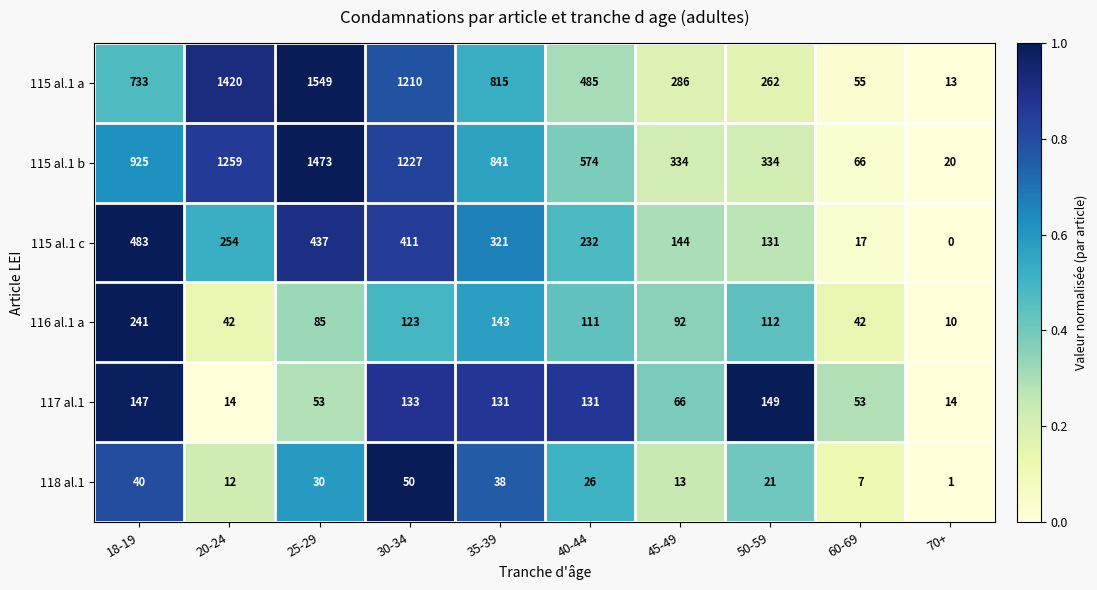

At 25-29, list the series in order from largest to smallest.

115 al.1 a, 115 al.1 b, 115 al.1 c, 116 al.1 a, 117 al.1, 118 al.1